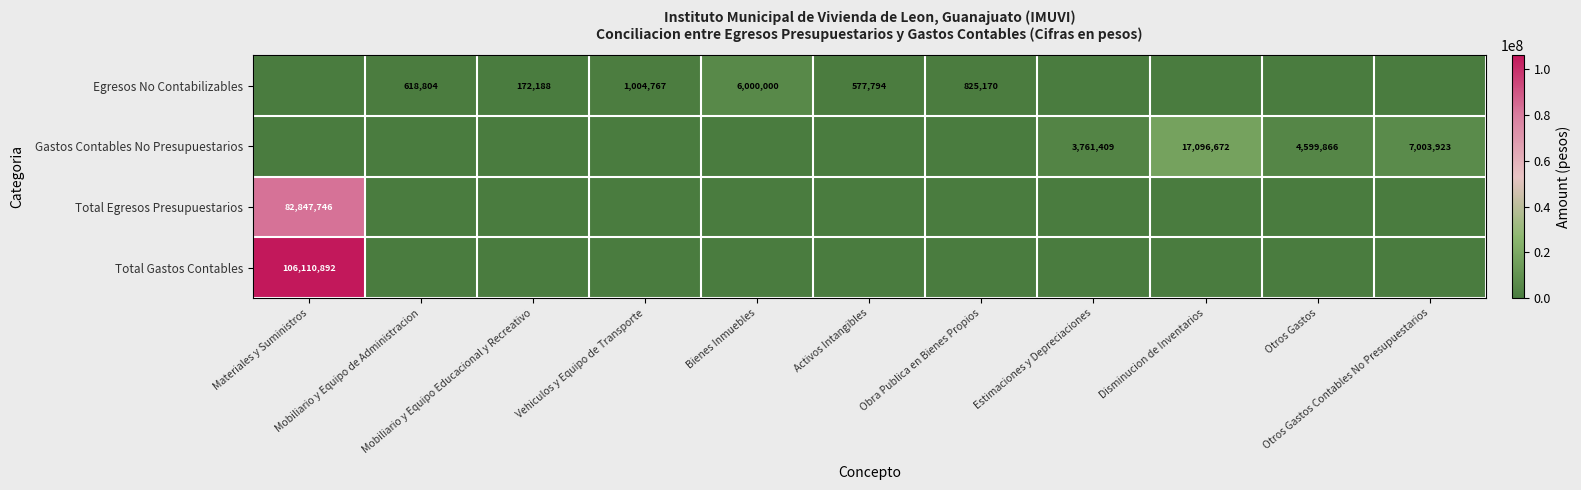

Is it true that Total Gastos Contables equals 0.0 at Vehiculos y Equipo de Transporte?

True